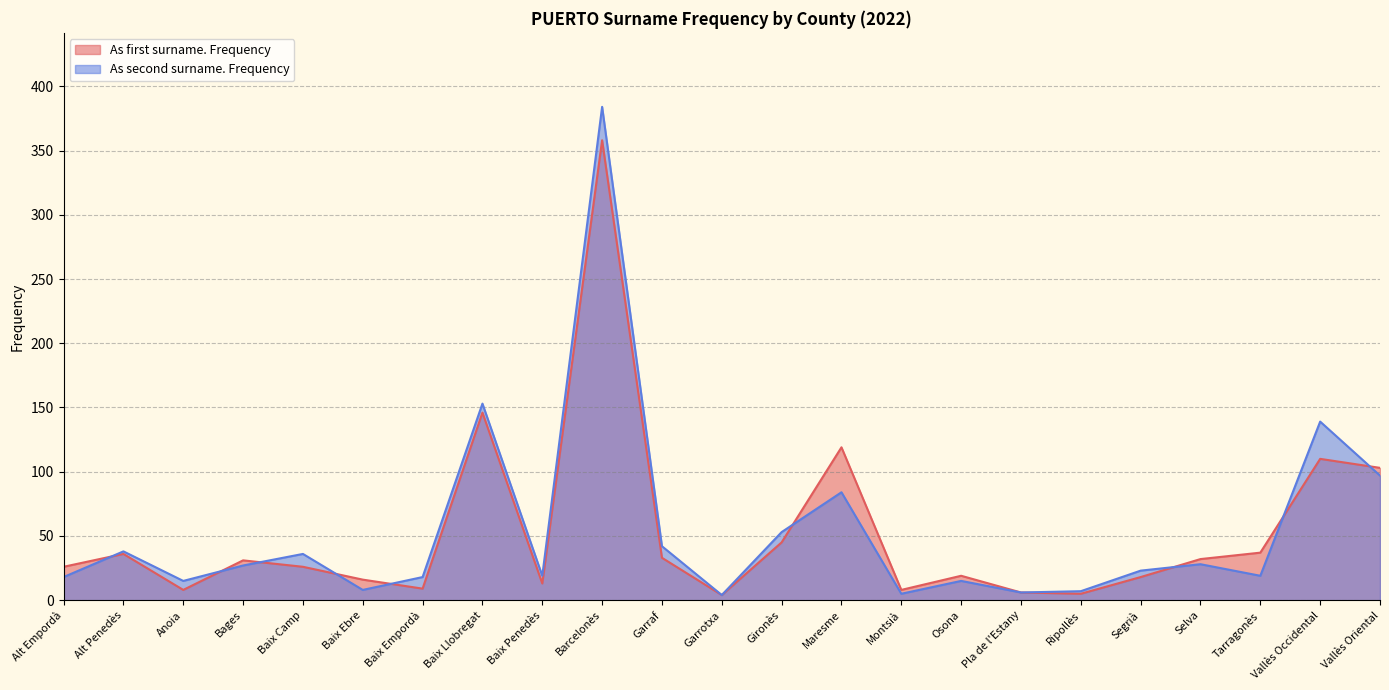

Which series has the largest total across all categories?

As second surname. Frequency